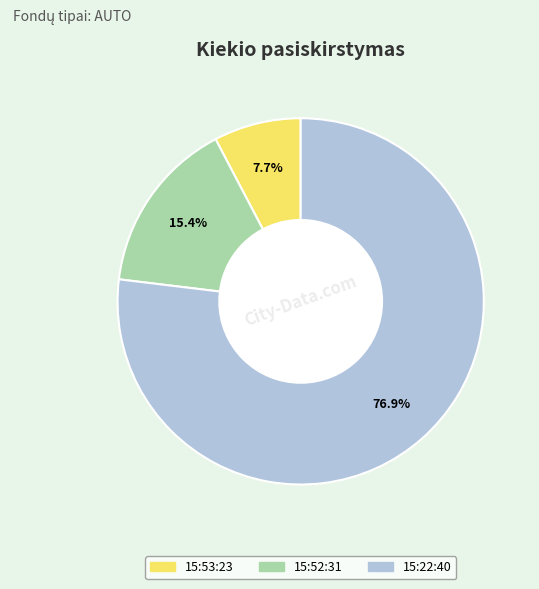

Is there any slice that represents more than half of the pie?

Yes